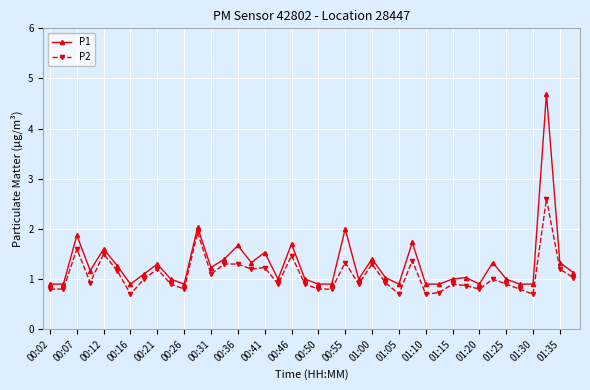

True or false: P1 and P2 cross at least once.

False